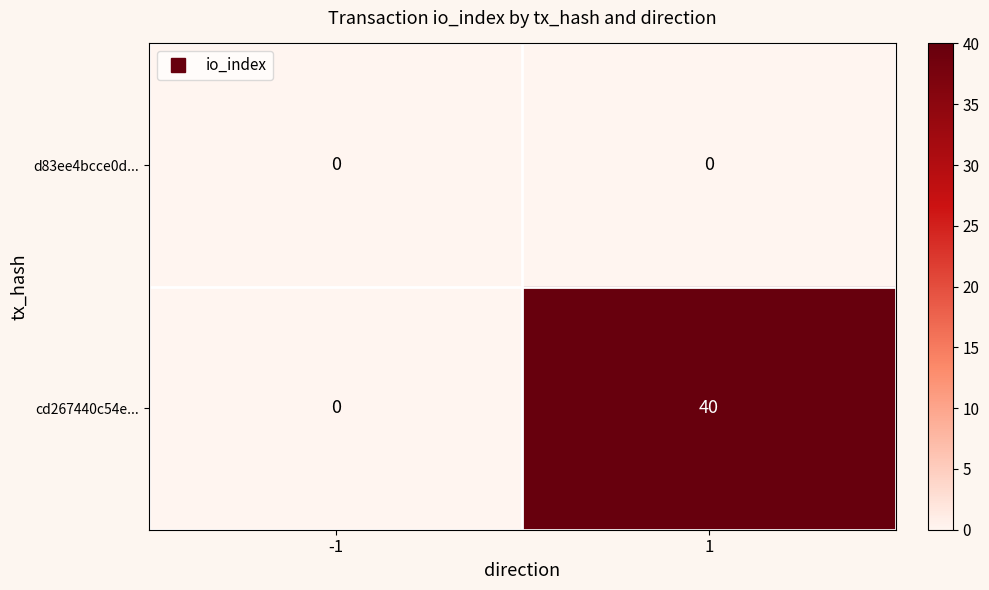

At 1, list the series in order from largest to smallest.

cd267440c54e..., d83ee4bcce0d...